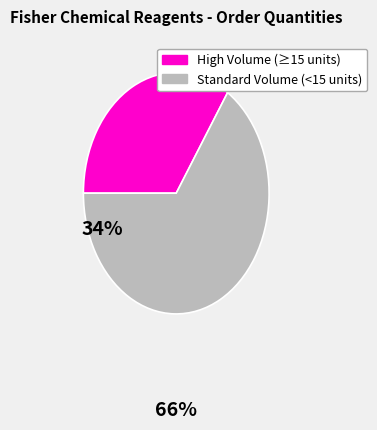

Is there a majority slice in this chart?

Yes